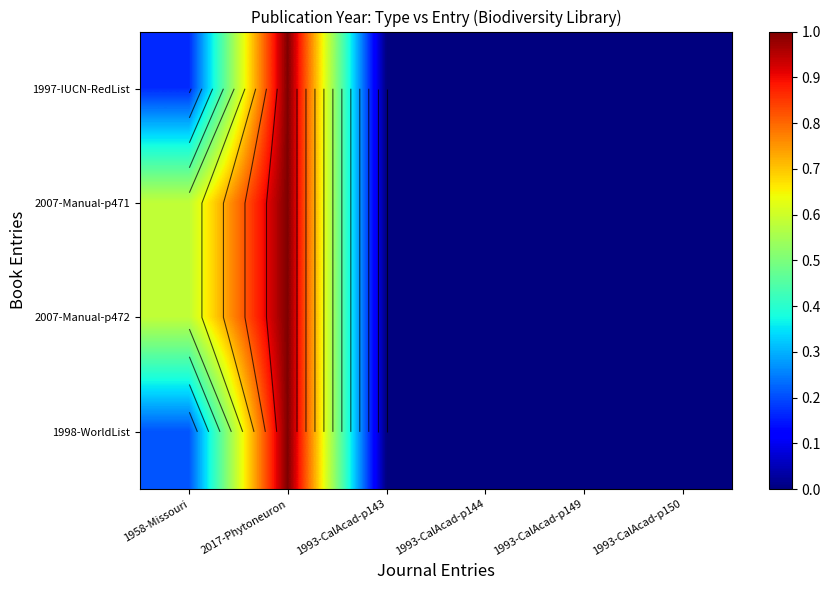

What is the difference between the second highest and second lowest values in the 2007-Manual-p471 series?

0.6